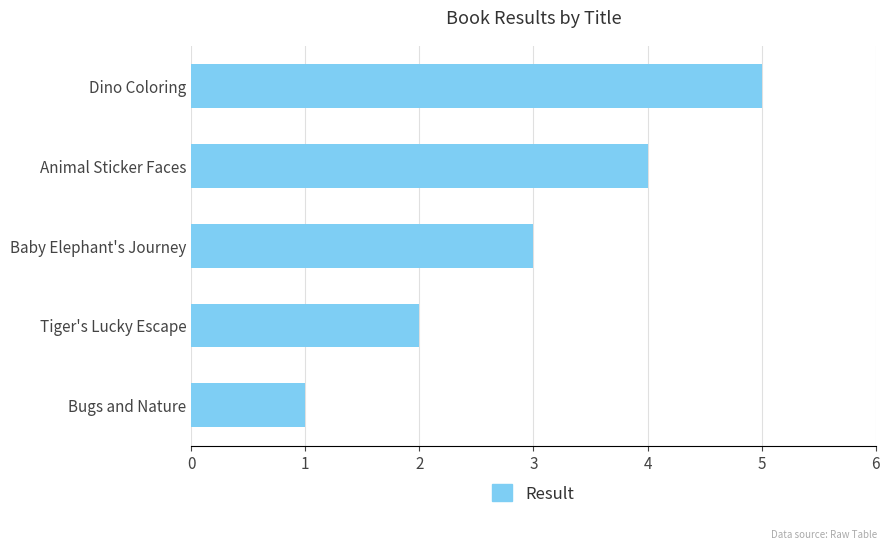

List the labels in order of value, largest first.

Dino Coloring, Animal Sticker Faces, Baby Elephant's Journey, Tiger's Lucky Escape, Bugs and Nature